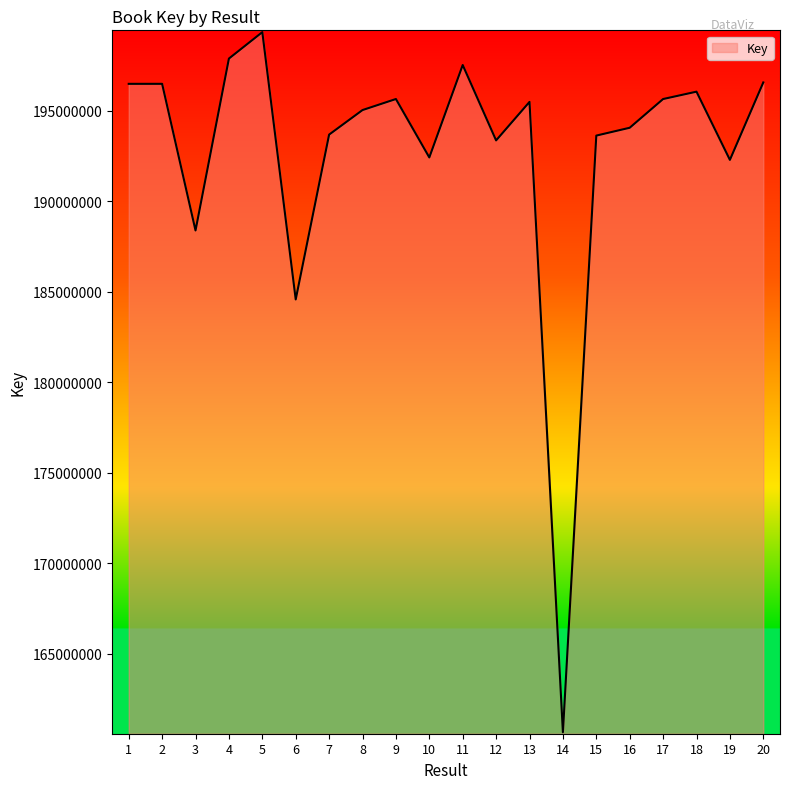

Is it true that the value at 15 is 193625182?

True